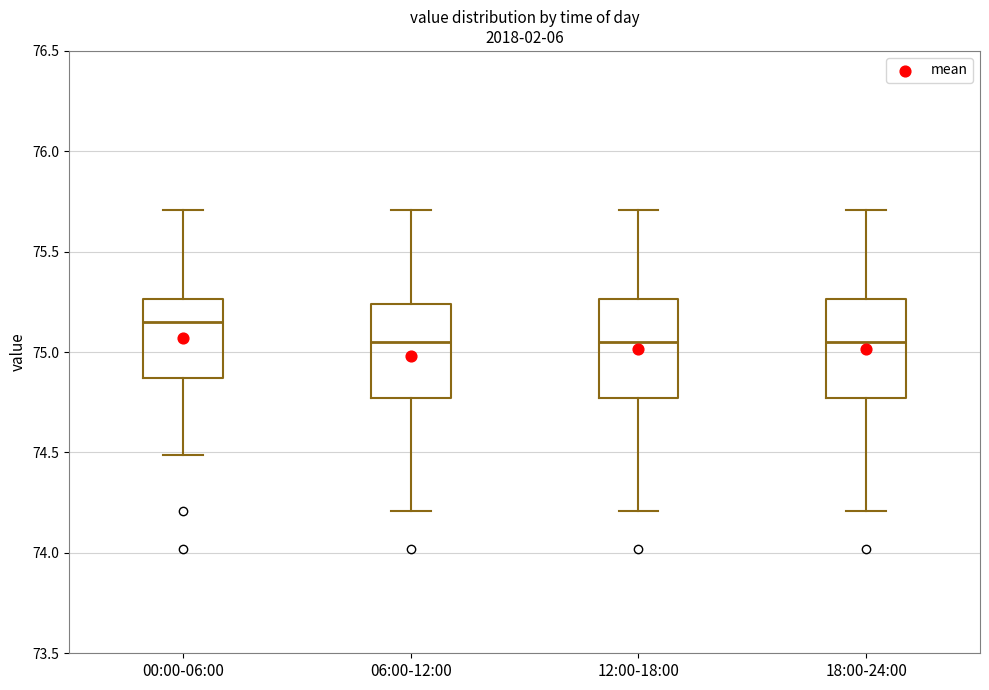

Which box's median line is the highest?

00:00-06:00